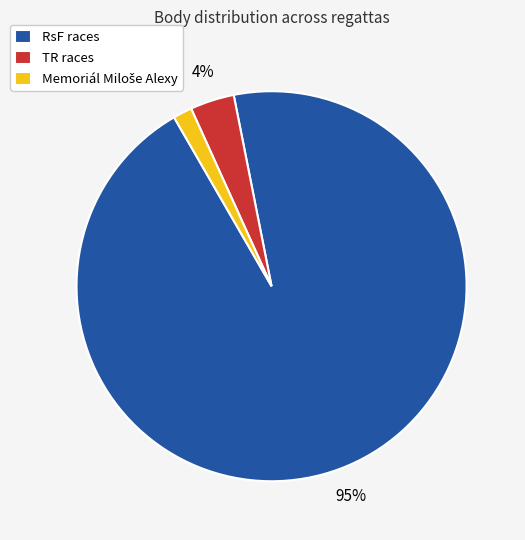

Which category has the biggest portion of the pie?

RsF races